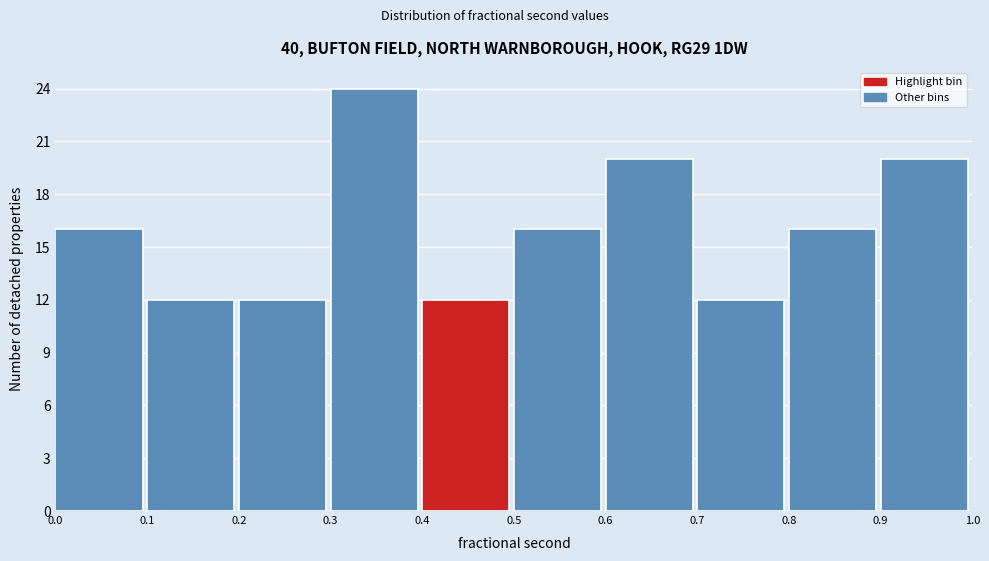

Reading left to right, transcribe this chart: for each bar, give the range it covers on the x-axis and its height. The values are not printed on the chart, so give them approximately, as read against the axis.

0.0 to 0.1: 16
0.1 to 0.2: 12
0.2 to 0.3: 12
0.3 to 0.4: 24
0.4 to 0.5: 12
0.5 to 0.6: 16
0.6 to 0.7: 20
0.7 to 0.8: 12
0.8 to 0.9: 16
0.9 to 1.0: 20